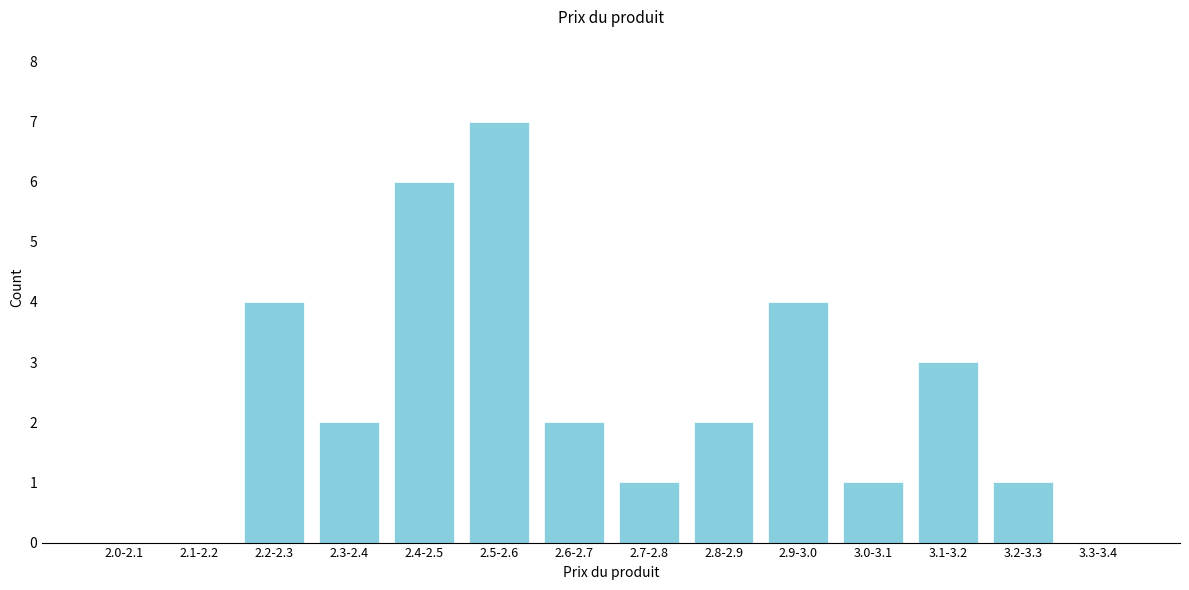

Reading left to right, transcribe all the data shown in this chart.

2.0-2.1=0	2.1-2.2=0	2.2-2.3=4	2.3-2.4=2	2.4-2.5=6	2.5-2.6=7	2.6-2.7=2	2.7-2.8=1	2.8-2.9=2	2.9-3.0=4	3.0-3.1=1	3.1-3.2=3	3.2-3.3=1	3.3-3.4=0